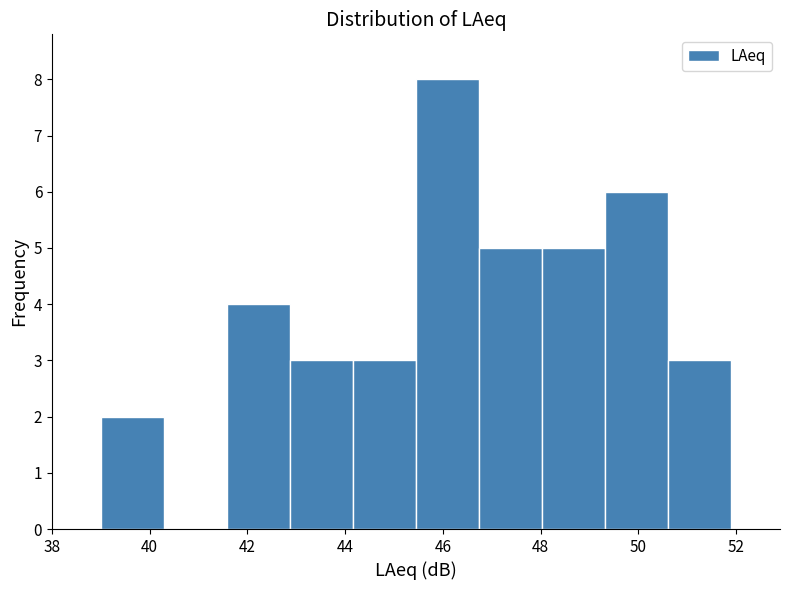

Reading left to right, list every bar in this chart as the range it spans on the x-axis followed by its height. Neither the bar edges nor the heights are printed on the chart, so give them approximately, as read against the axes.

39.0 to 40.2: 2
40.2 to 41.6: 0
41.6 to 42.8: 4
42.8 to 44.2: 3
44.2 to 45.4: 3
45.4 to 46.8: 8
46.8 to 48.0: 5
48.0 to 49.4: 5
49.4 to 50.6: 6
50.6 to 52.0: 3